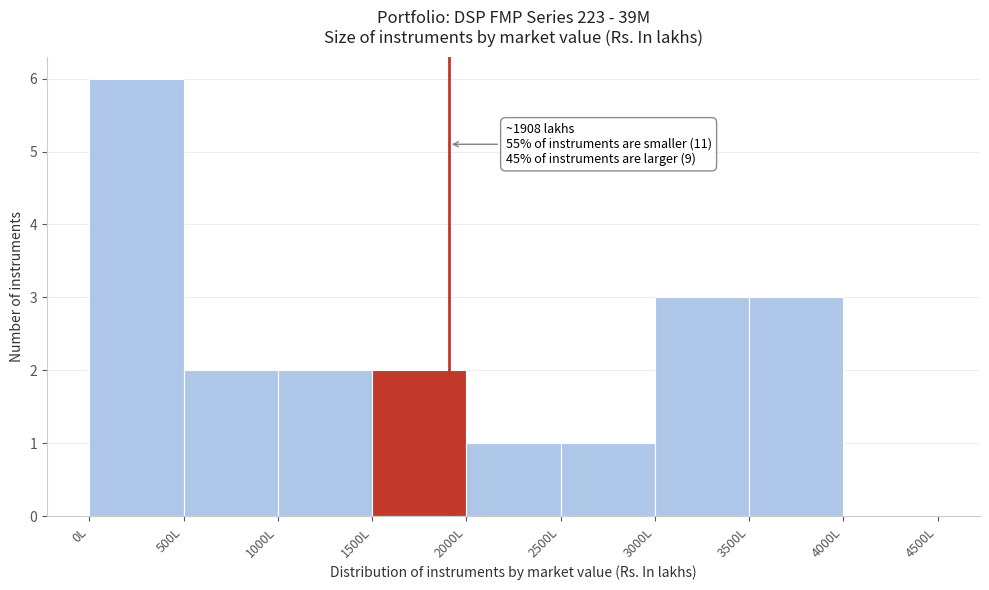

Over which range of the x-axis is the bar tallest?

0 to 500